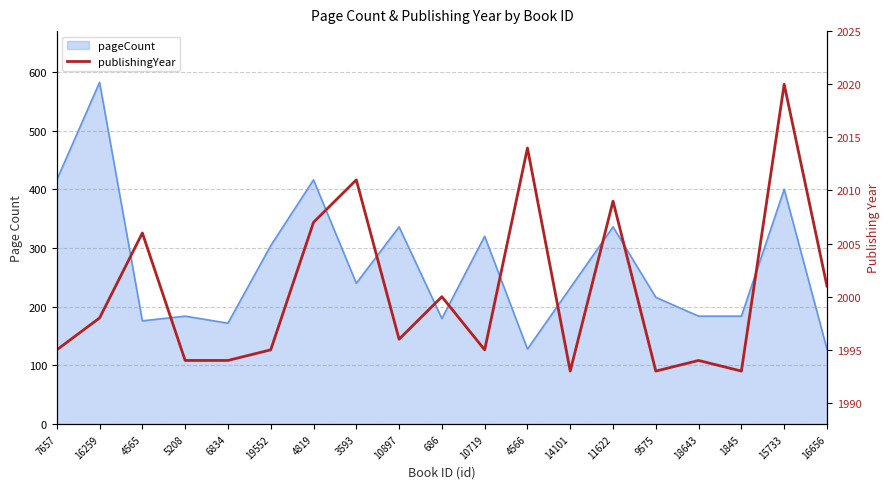

How many points are higher than both their immediate neighbors (excluding endpoints)?

7